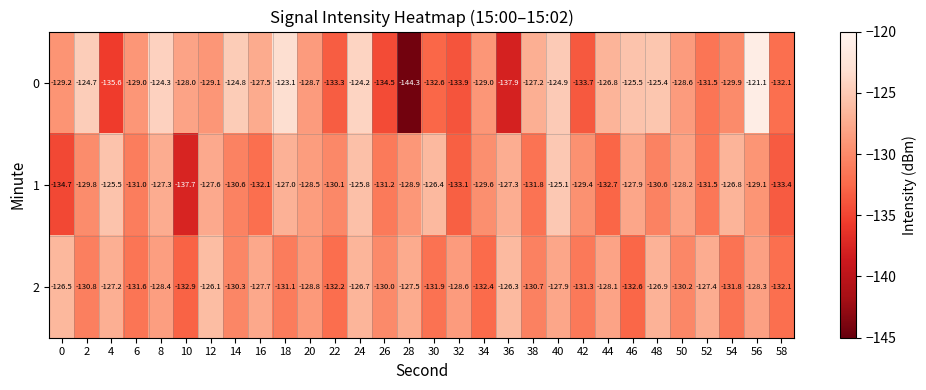

What is the total value across all series at 44?

-387.6